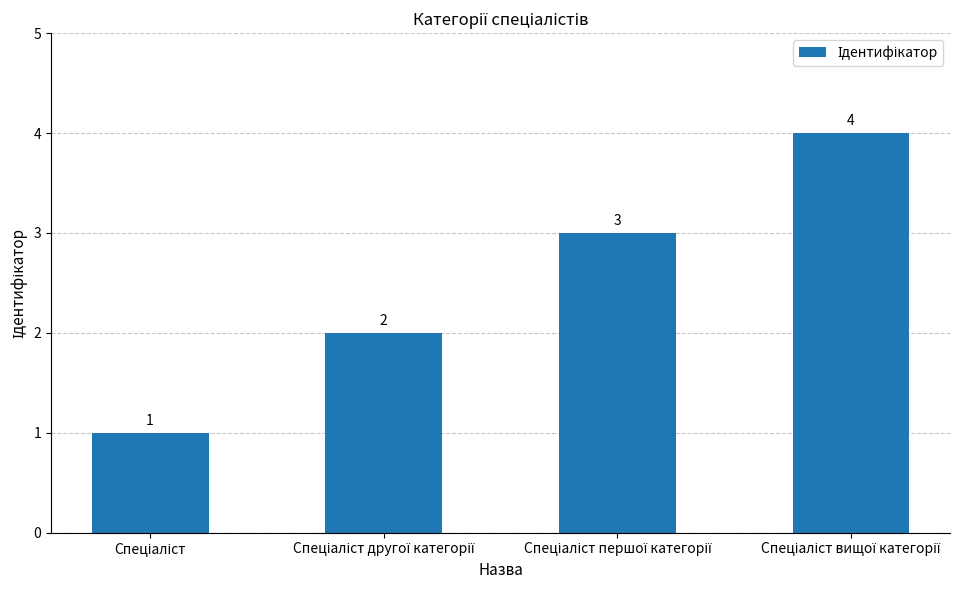

What is the value of the 4th bar from the left?

4